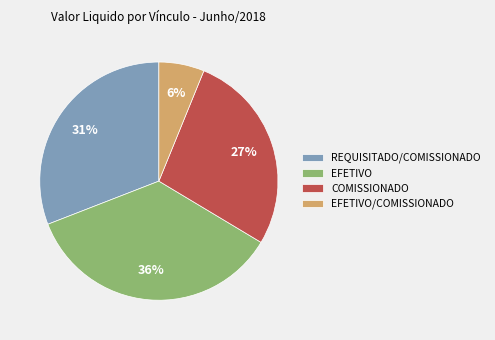

Rank the categories by value from lowest to highest.

EFETIVO/COMISSIONADO, COMISSIONADO, REQUISITADO/COMISSIONADO, EFETIVO